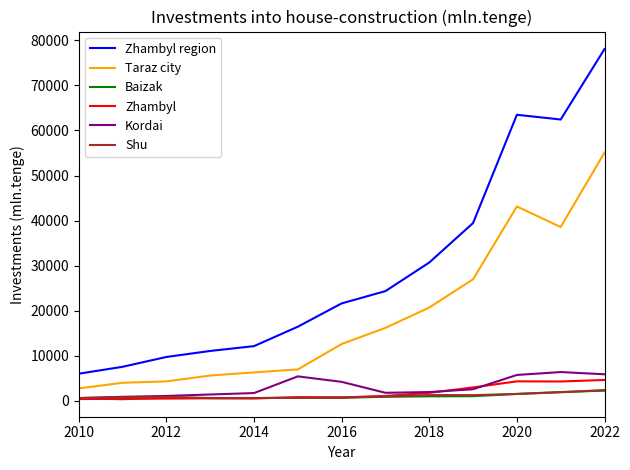

How many lines are shown in the chart?

6